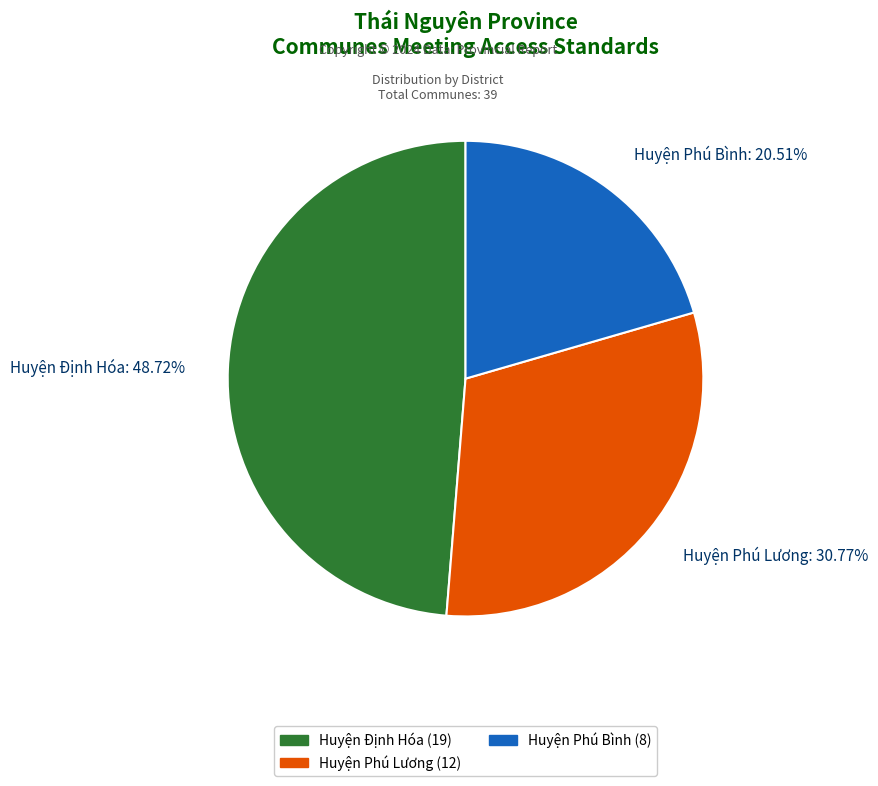

Rank the categories by value from lowest to highest.

Huyện Phú Bình, Huyện Phú Lương, Huyện Định Hóa